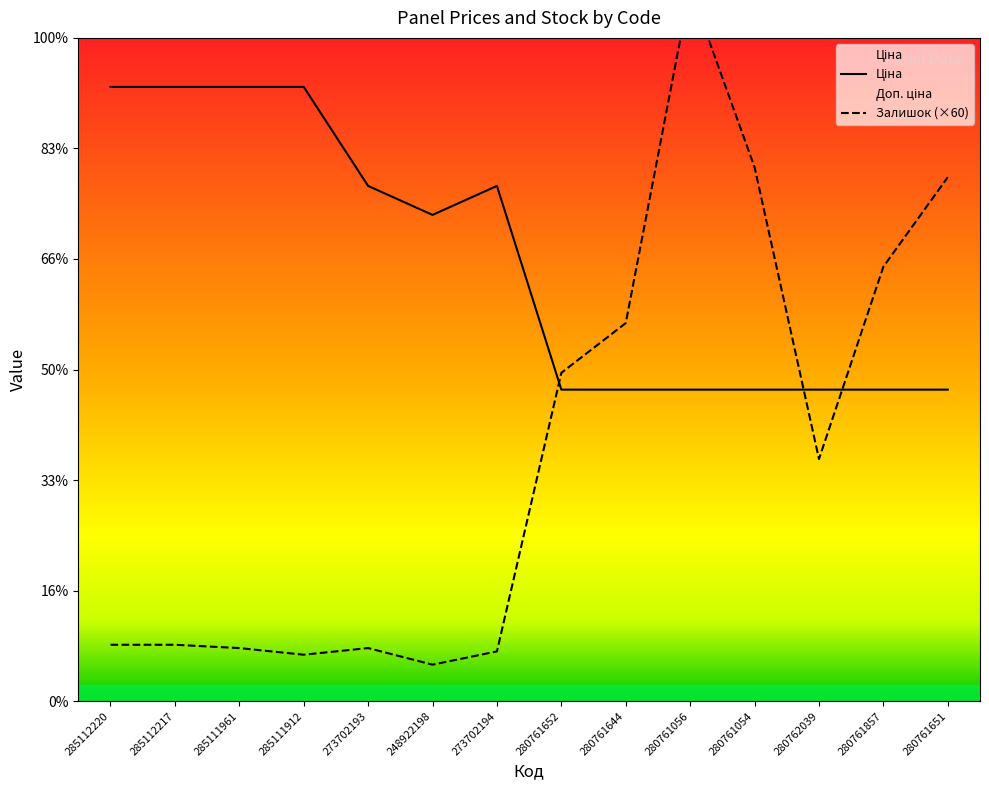

Is it true that Залишок equals 1696.0 at 285111961?

False